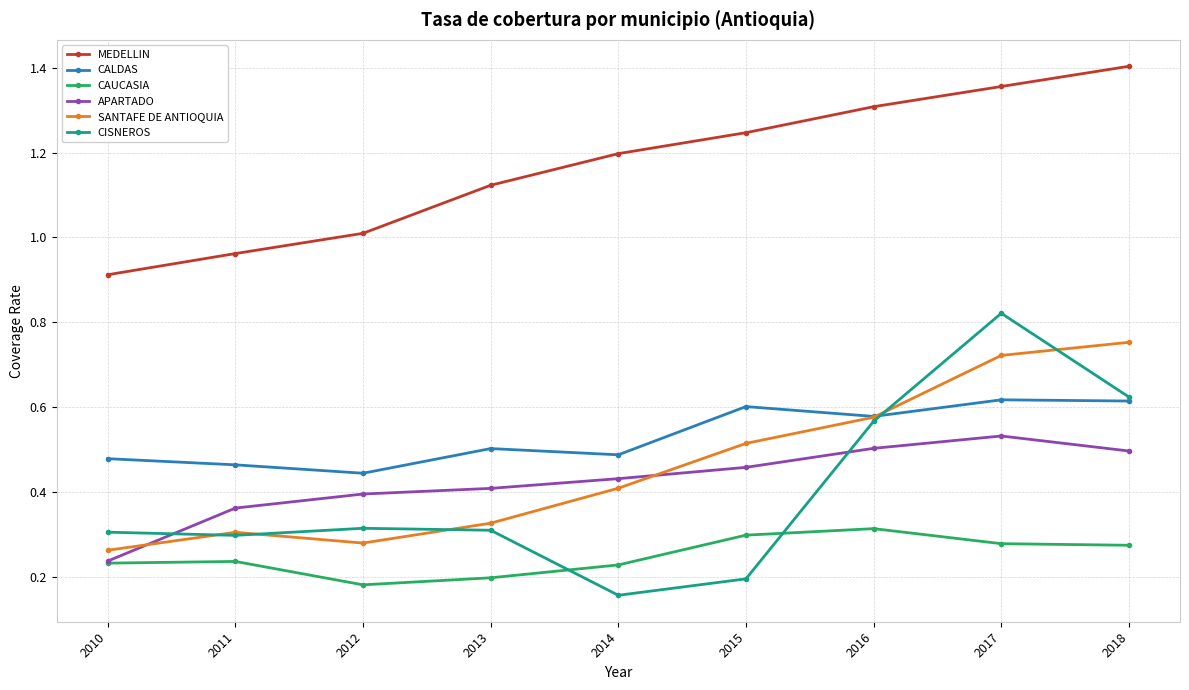

How many interior local valleys does the SANTAFE DE ANTIOQUIA series have?

1